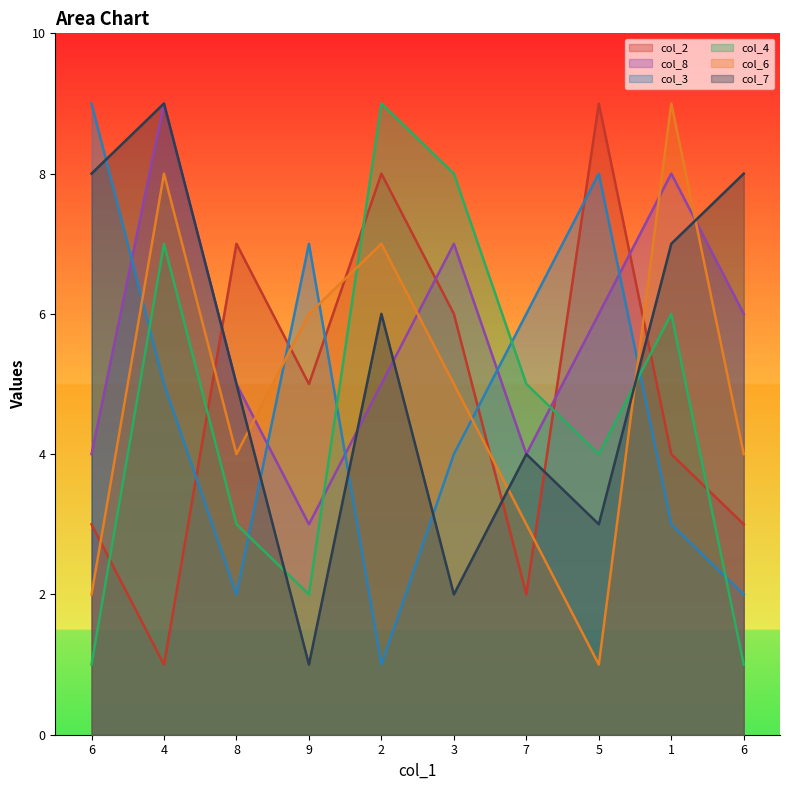

Which series ends up on top after the final intersection of col_3 and col_4?

col_3